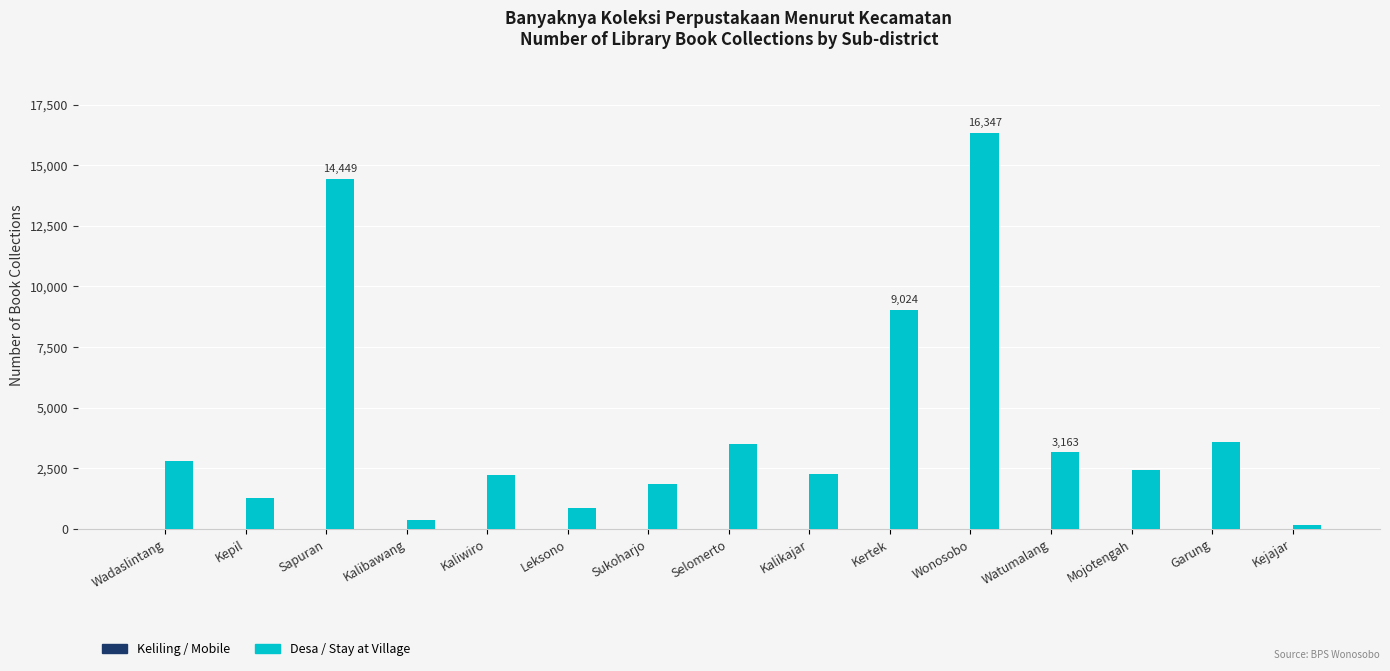

What is the greatest value displayed?

16347